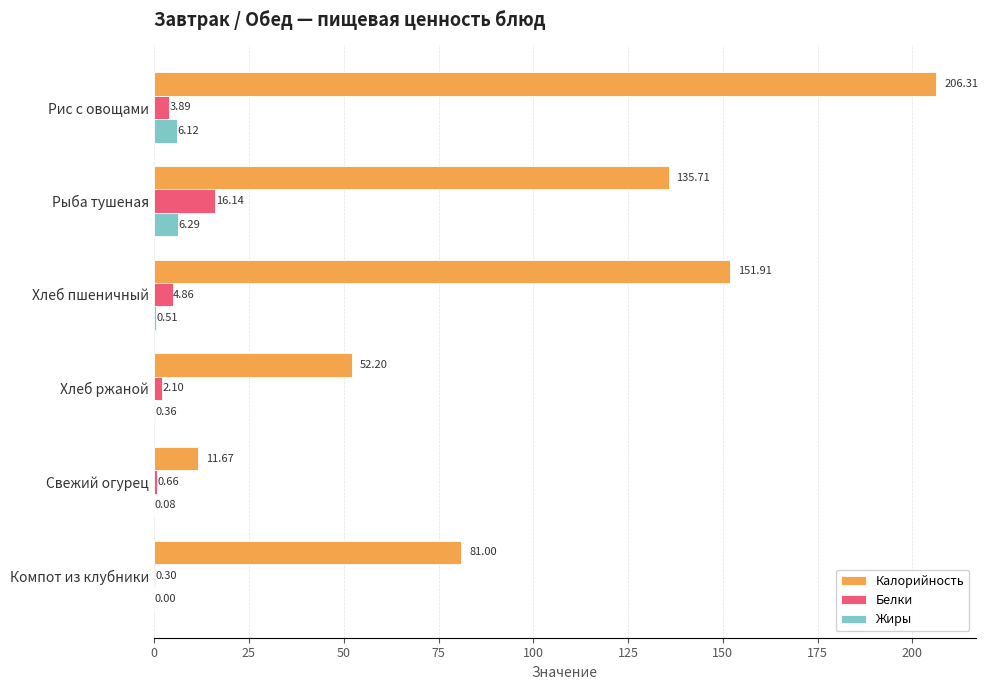

At which label does Калорийность reach its peak?

Рис с овощами